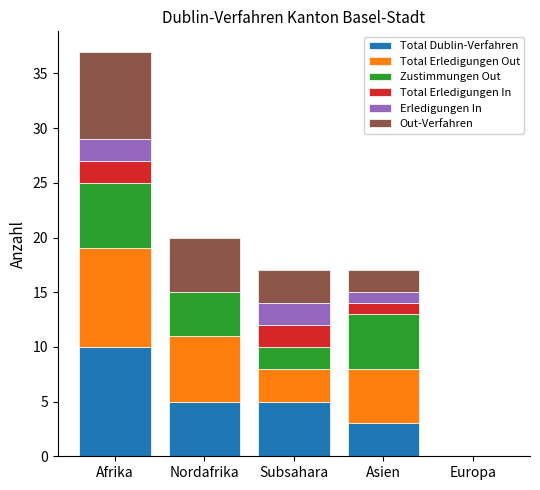

How many data points does each series have?

5